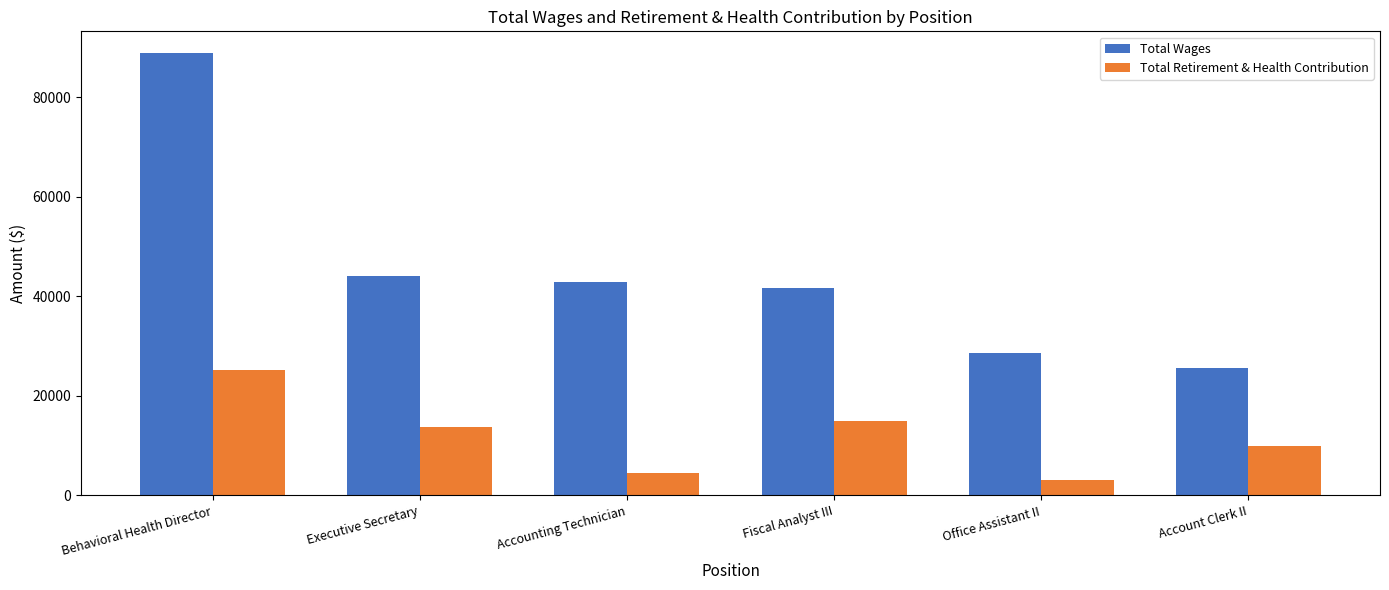

What is the sum of the Total Wages values at Fiscal Analyst III and Office Assistant II?

70120